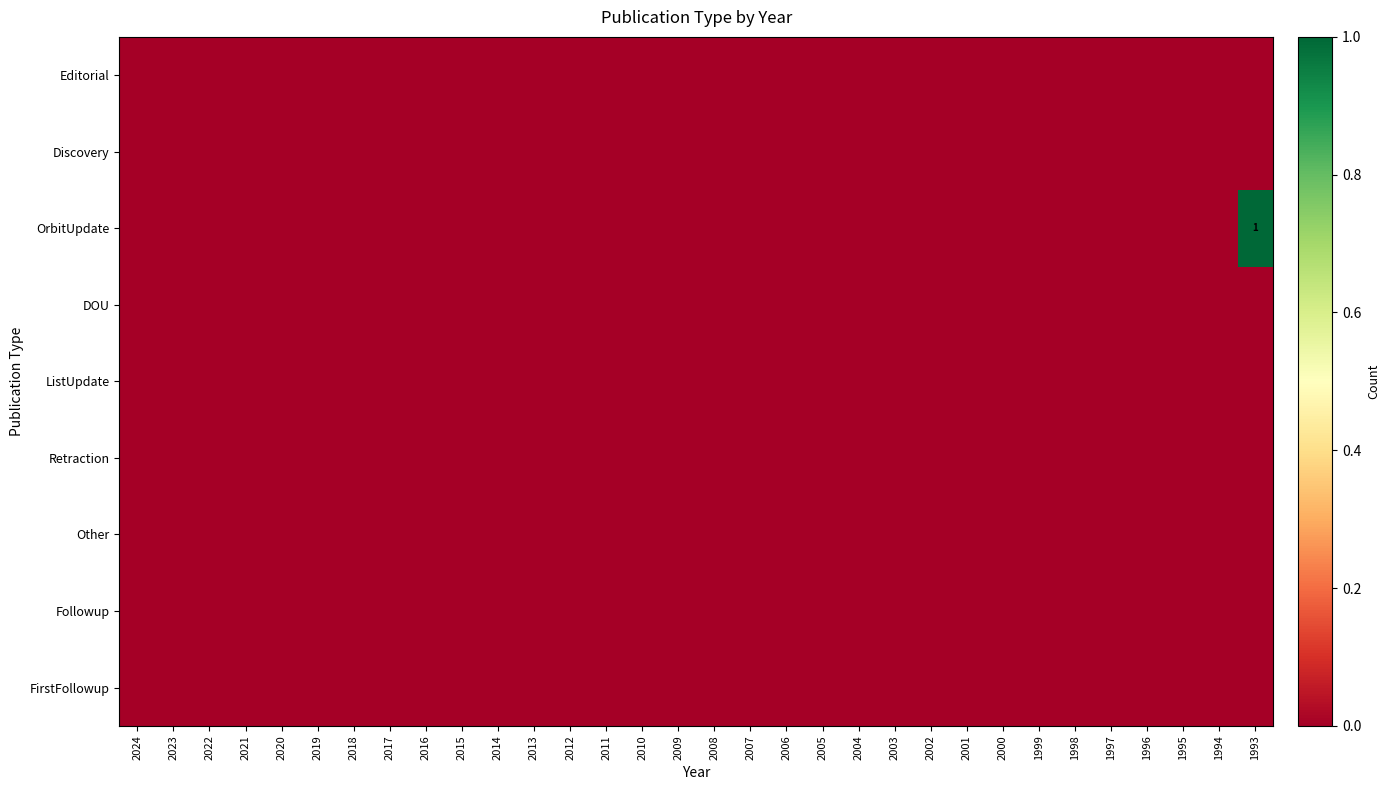

List the labels in order of Retraction value, largest first.

2024, 2023, 2022, 2021, 2020, 2019, 2018, 2017, 2016, 2015, 2014, 2013, 2012, 2011, 2010, 2009, 2008, 2007, 2006, 2005, 2004, 2003, 2002, 2001, 2000, 1999, 1998, 1997, 1996, 1995, 1994, 1993